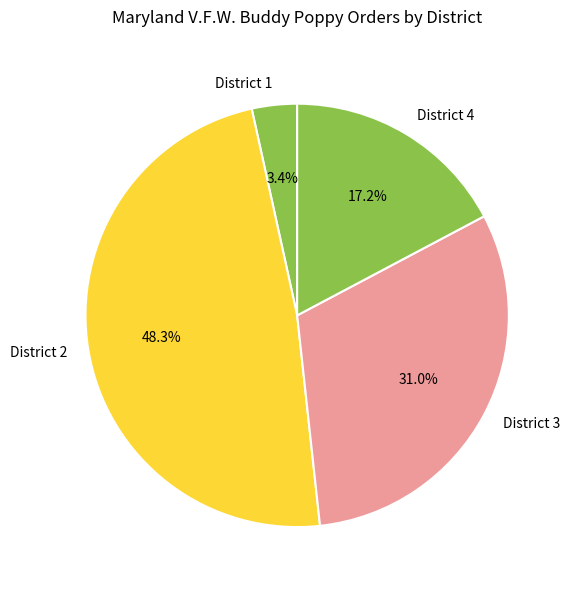

Rank the categories by value from lowest to highest.

District 1, District 4, District 3, District 2